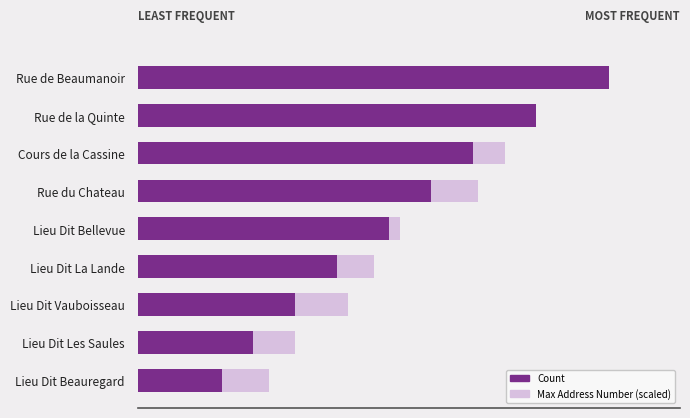

What is the sum of the Count values at Lieu Dit Beauregard and Rue de Beaumanoir?

53.0